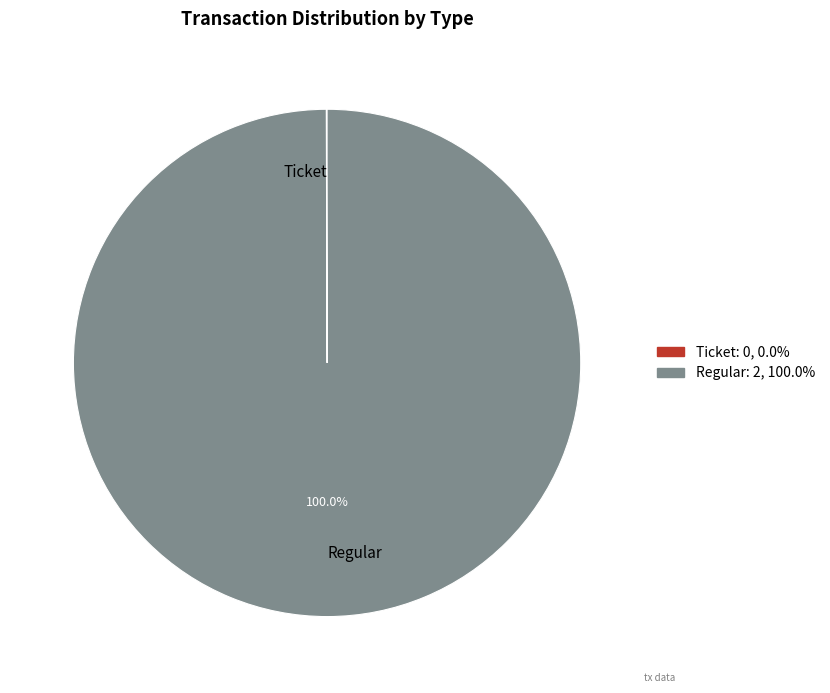

Which slice is the largest?

Regular